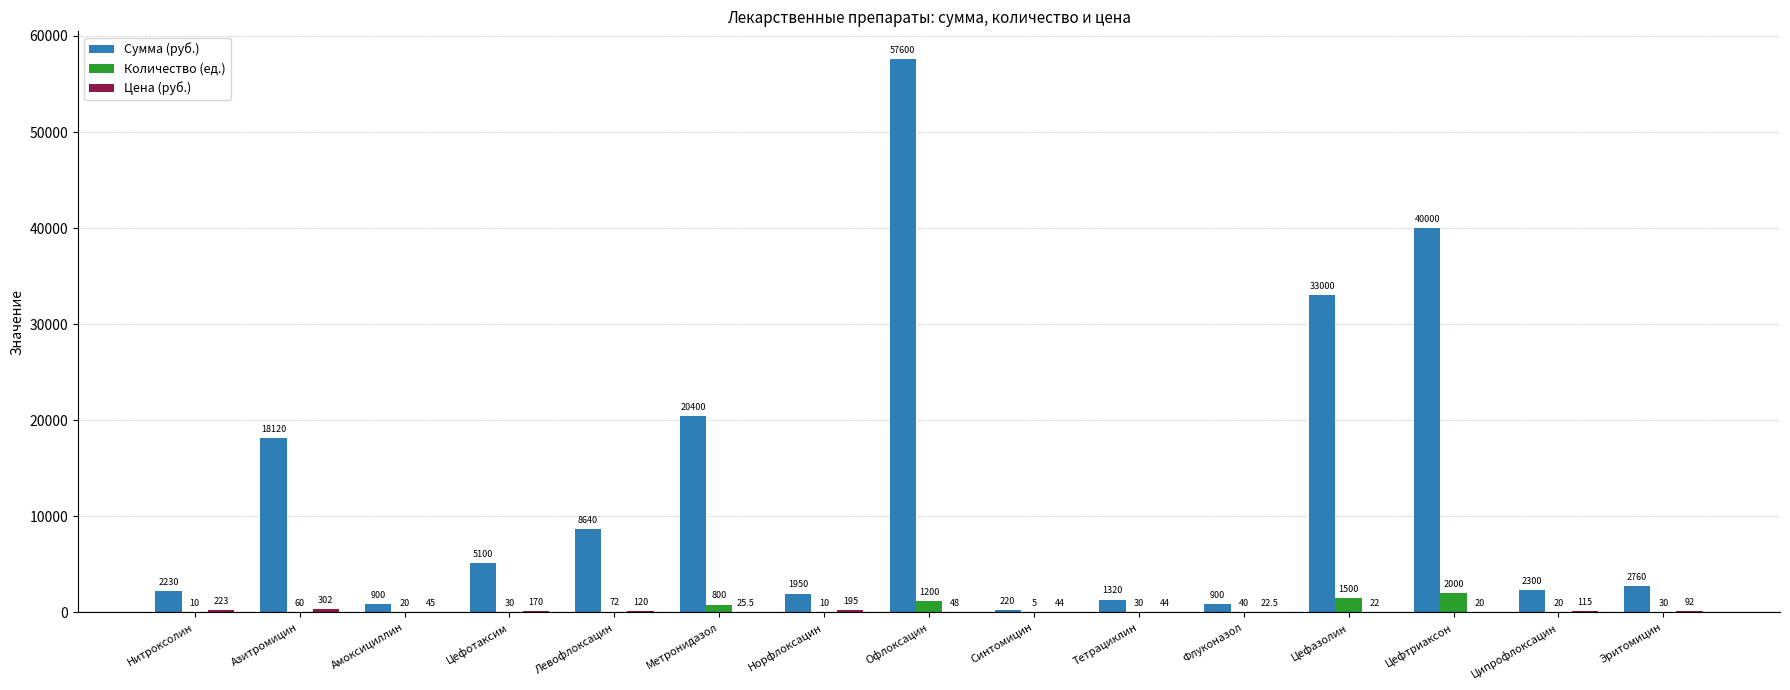

The value of Сумма (руб.) at Азитромицин is 18120.0. True or false?

True